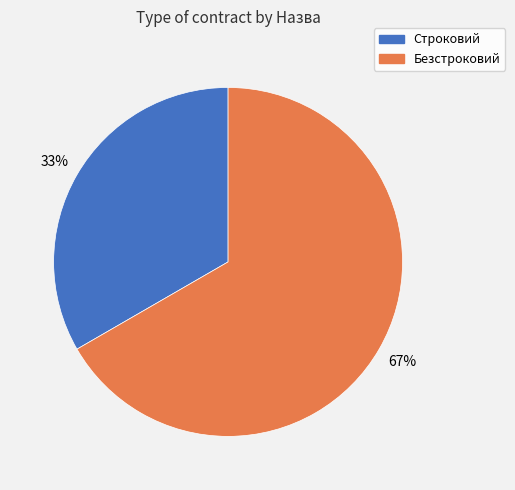

Is the sum of Строковий and Безстроковий greater than half?

Yes